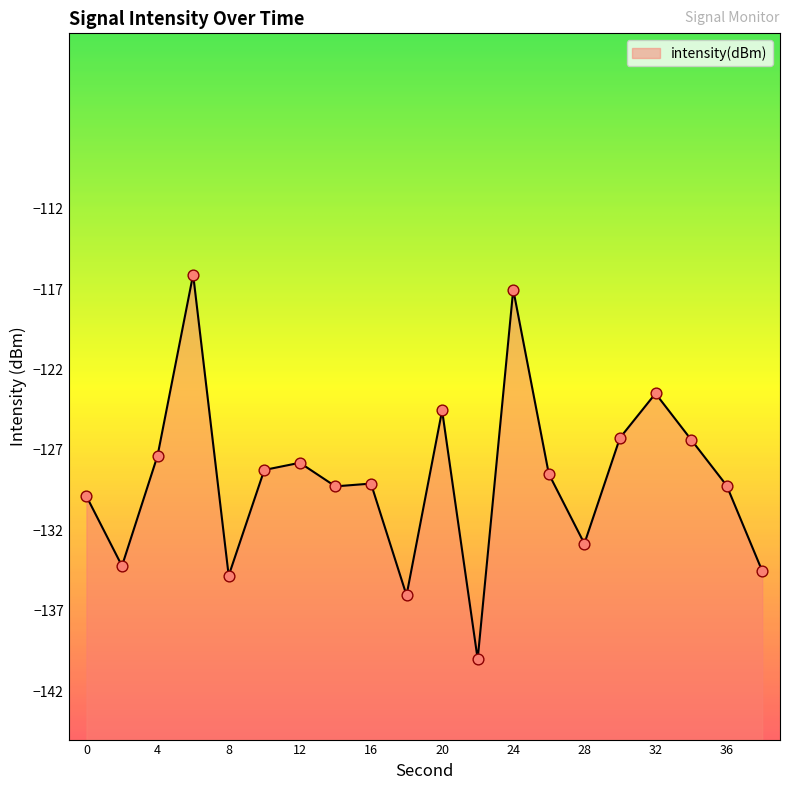

Which has a higher value, 10 or 26?

10